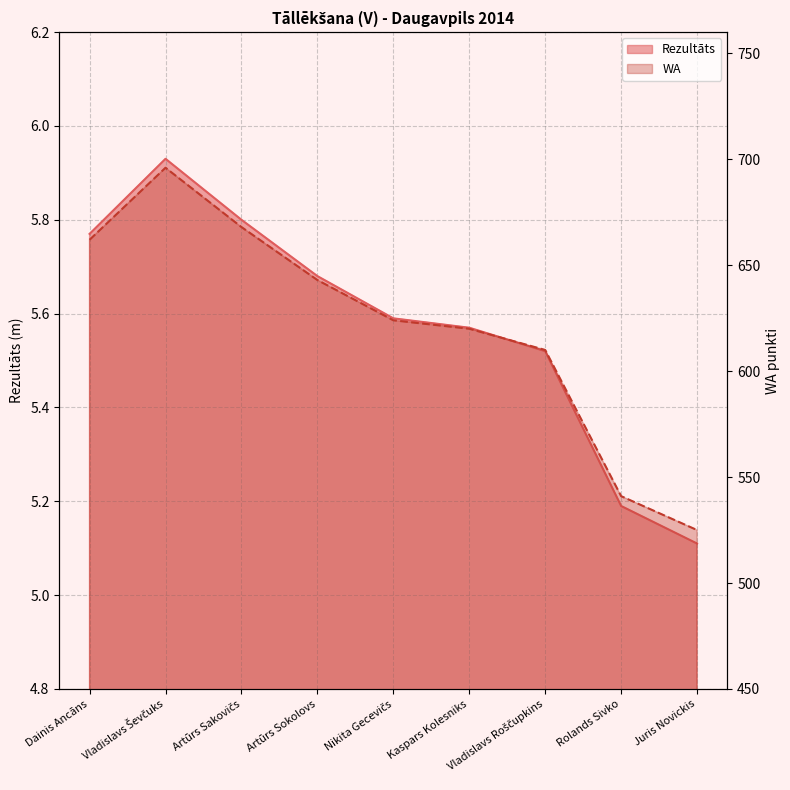

Which series has the largest total across all categories?

WA